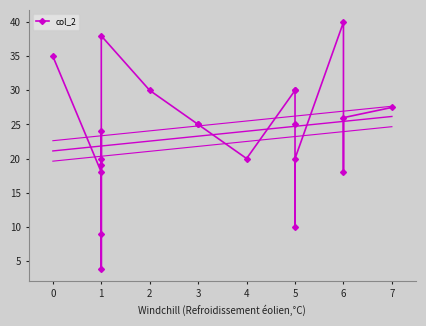

Count the number of categories in the chart.

21